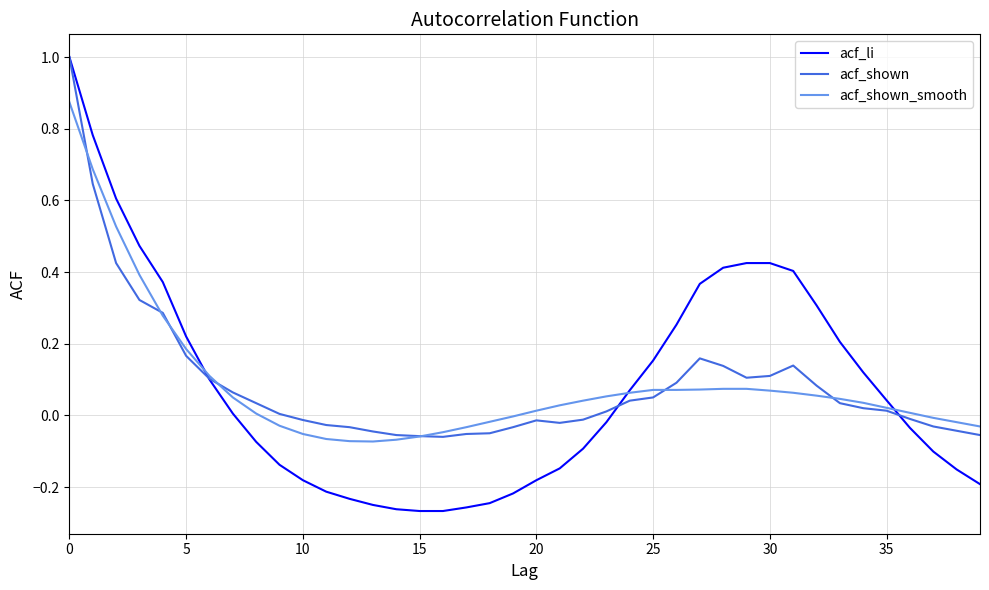

Rank the series by their average value, from highest to lowest.

acf_shown, acf_shown_smooth, acf_li